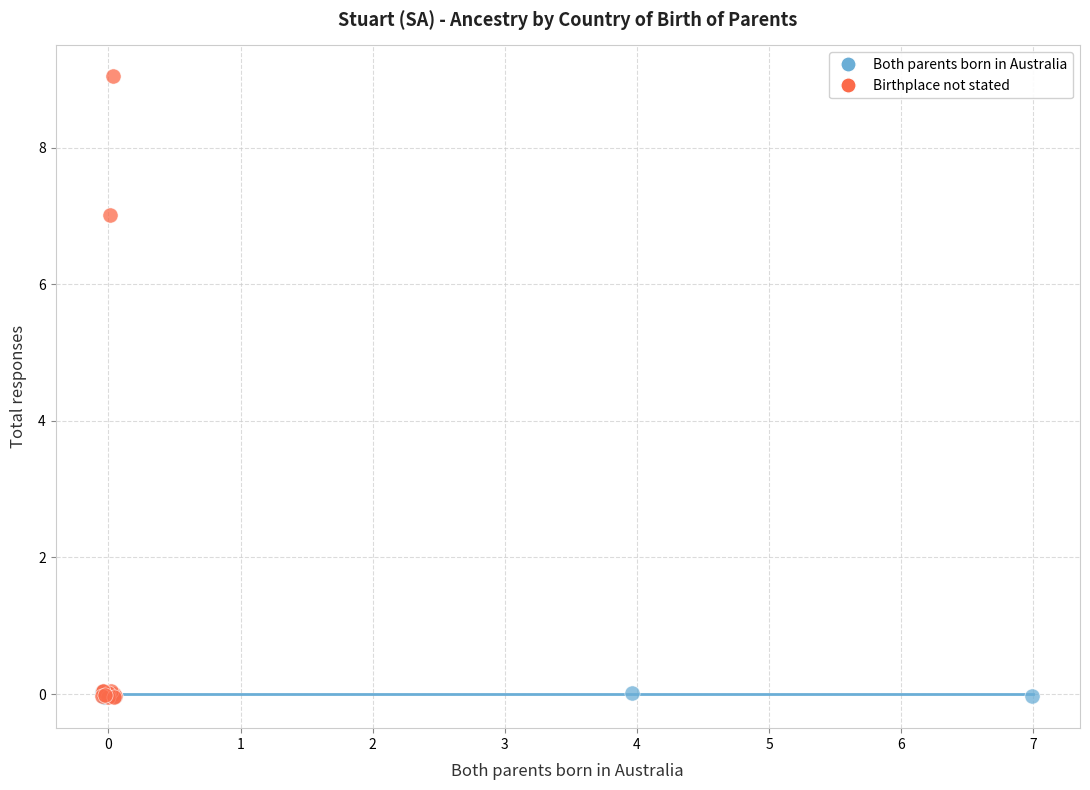

Which series has the largest Y range (max minus min)?

Birthplace not stated